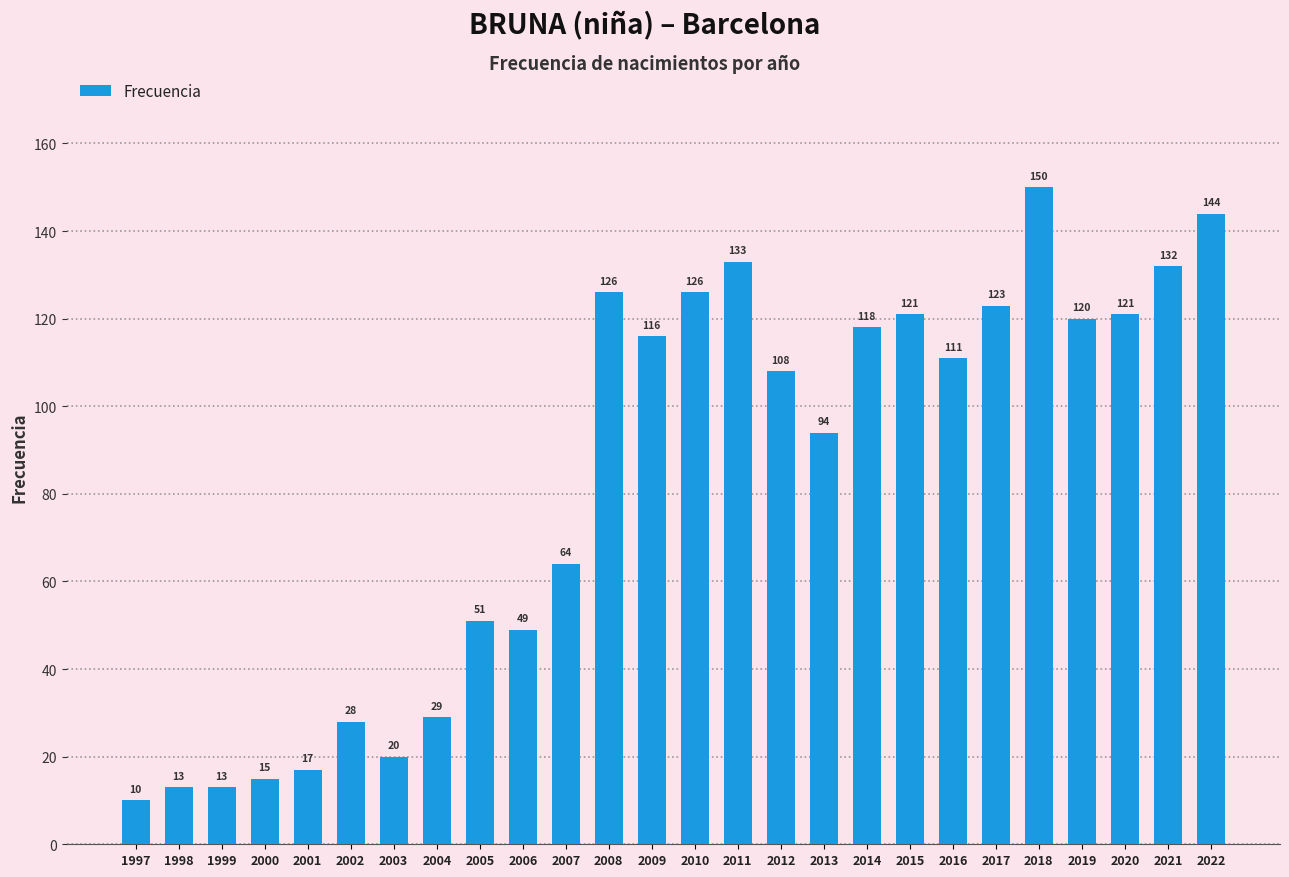

What is the value of the 8th bar from the left?

29